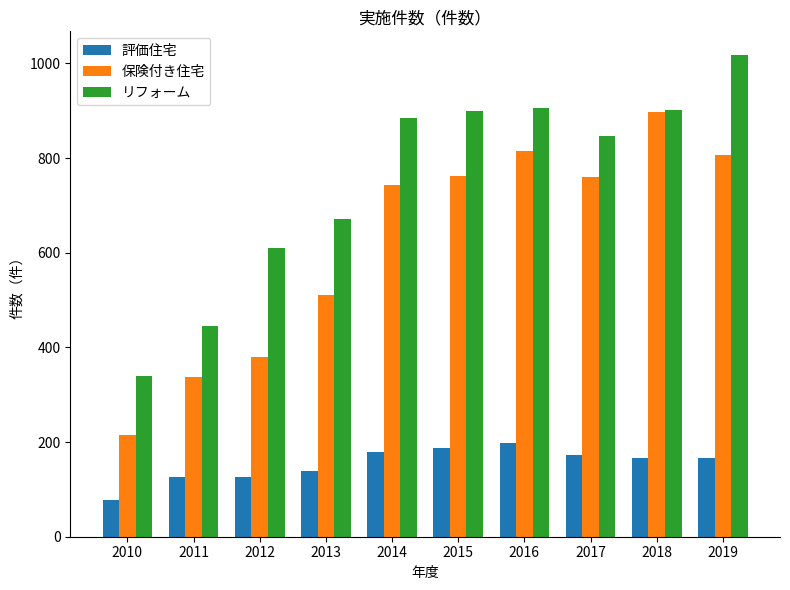

True or false: 保険付き住宅 has a value of 214 at 2010.

True